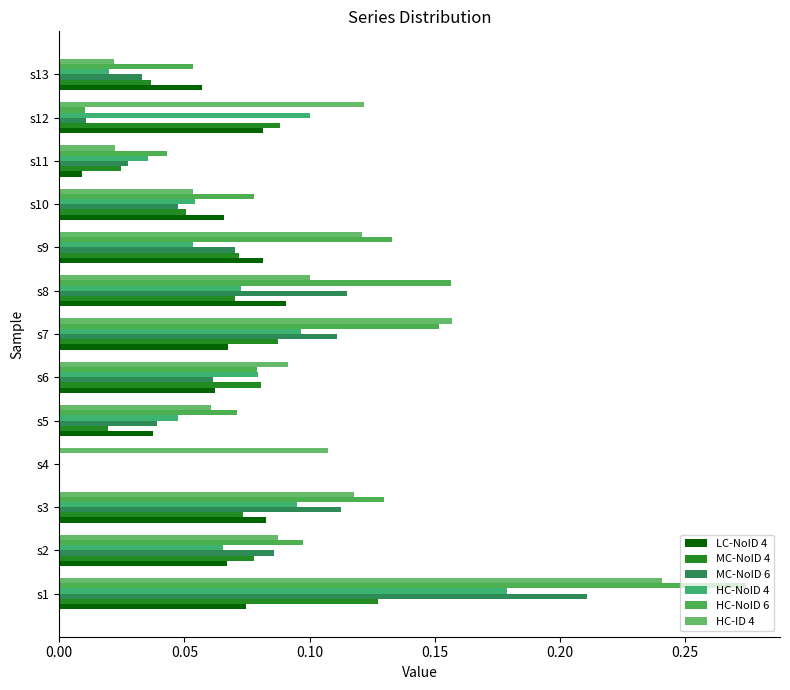

How many positive values does the HC-NoID 6 series have?

12